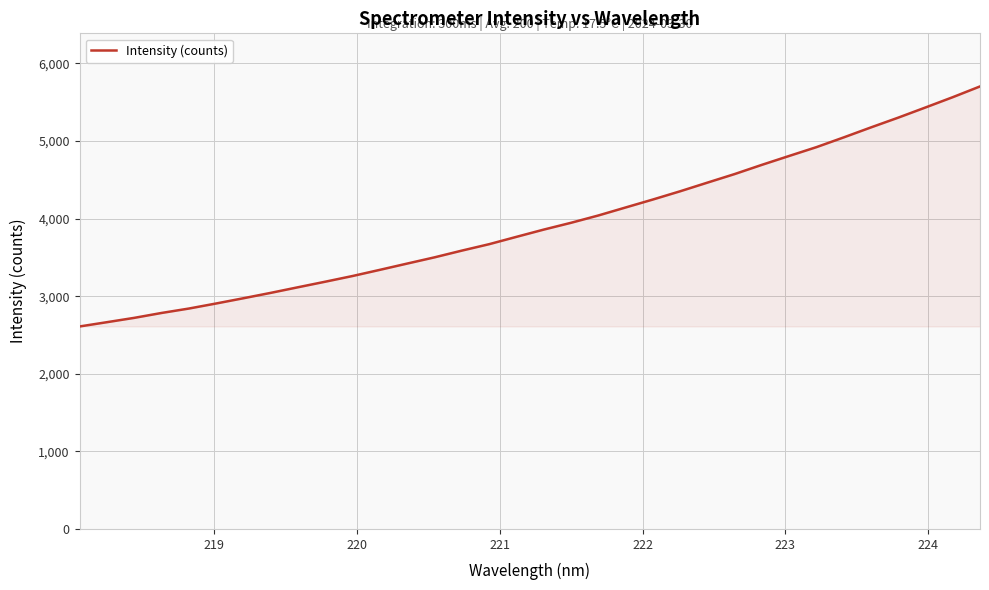

What is the sum of all values?

133674.7